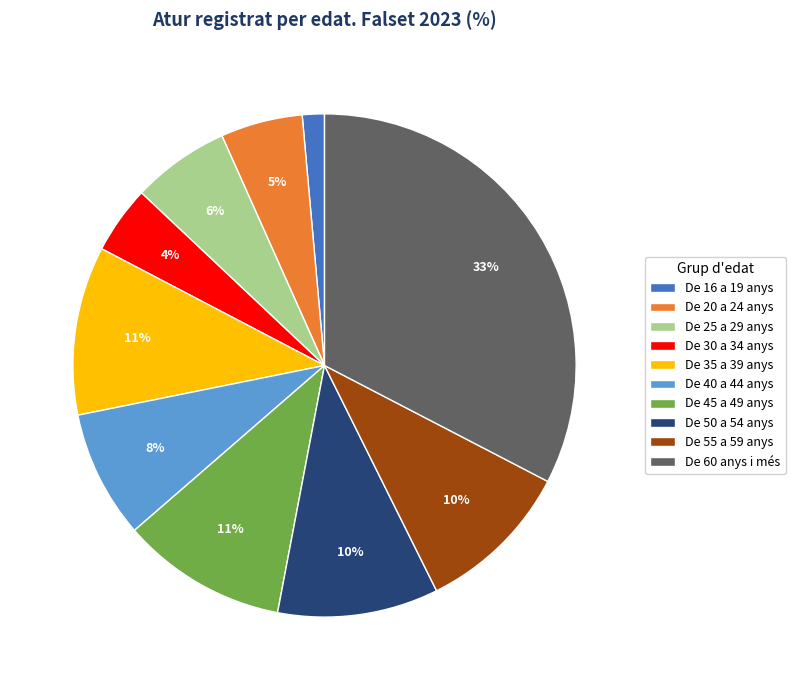

Is the sum of De 20 a 24 anys and De 55 a 59 anys greater than half?

No